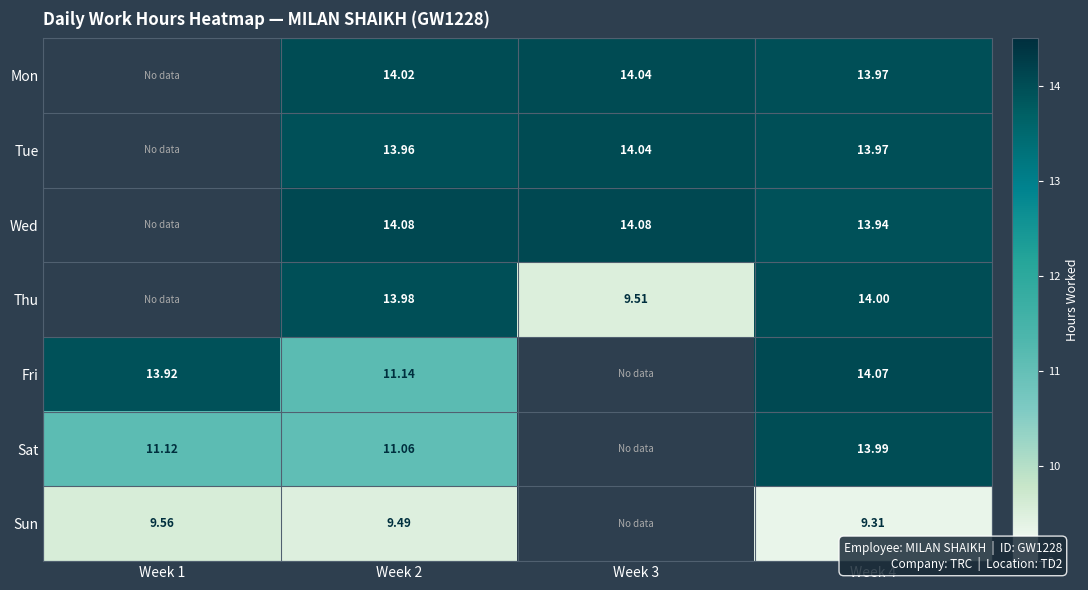

The Mon series shows 18.7 at Week 3. True or false?

False